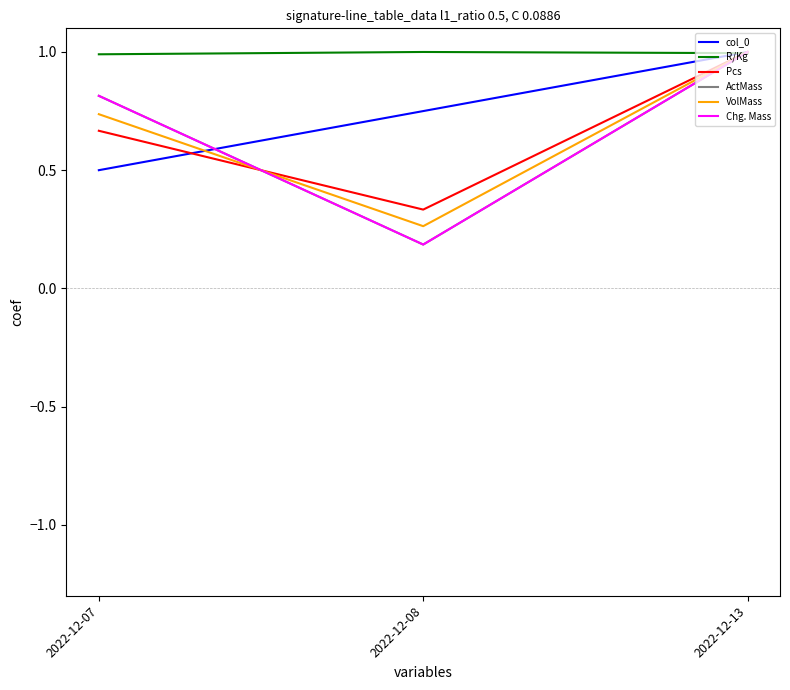

What is the average value of the col_0 series?

0.8